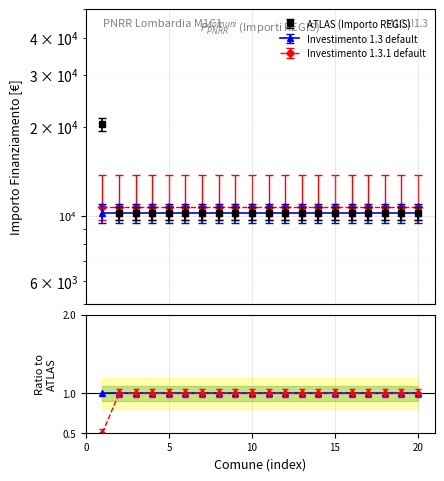

What is the average value?

1.0